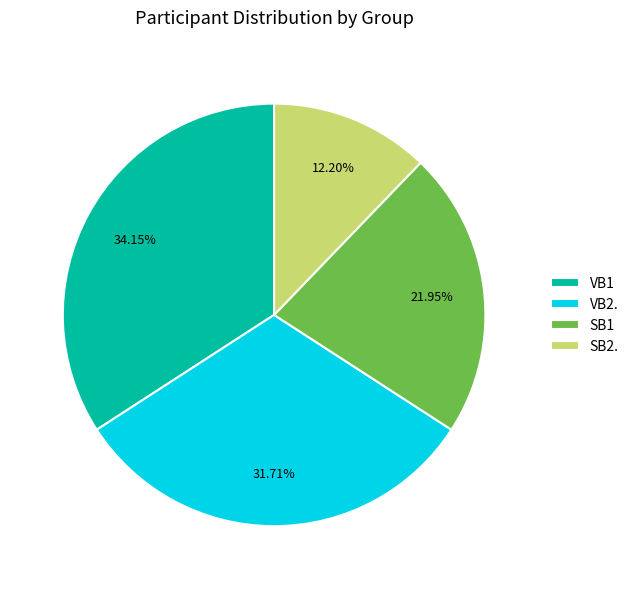

Rank the categories by value from highest to lowest.

VB1, VB2., SB1, SB2.